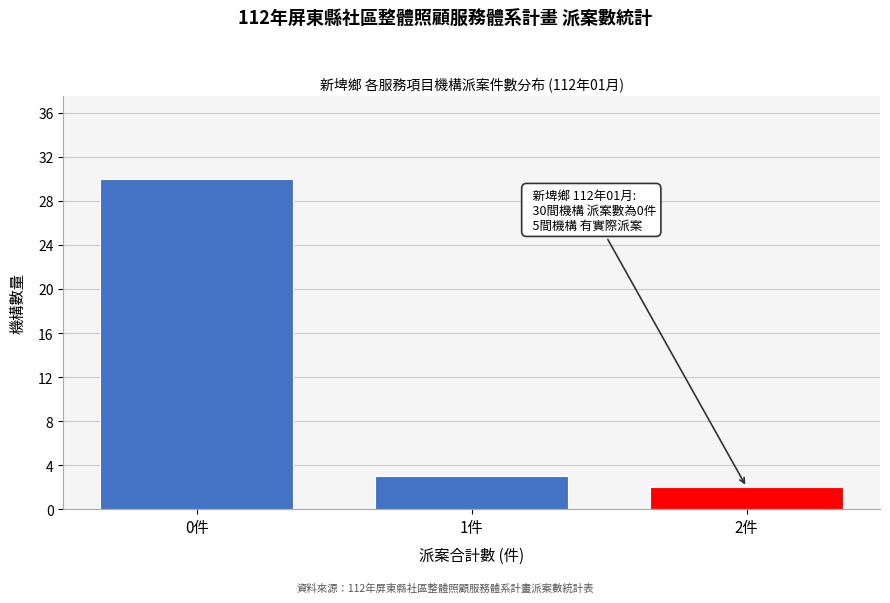

Reading right to left, extract all data points from this chart.

2	3	30